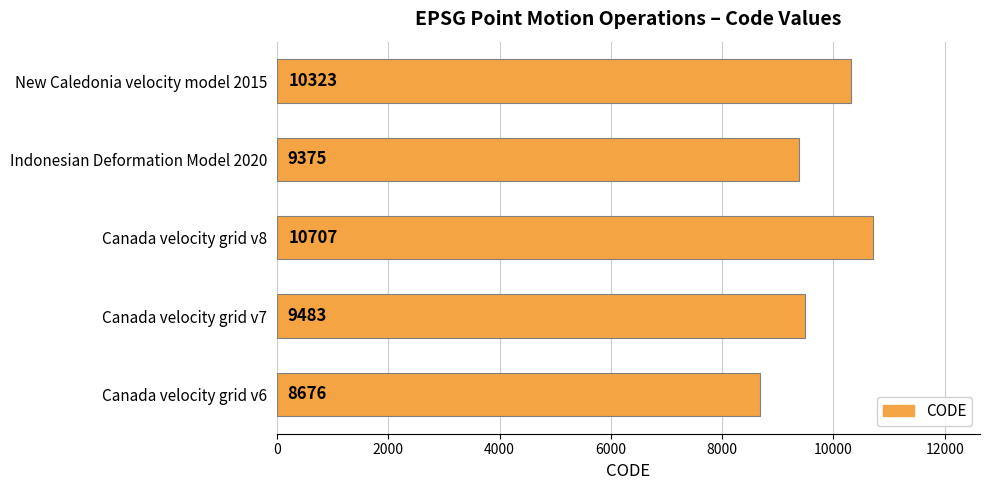

Reading bottom to top, what are all the values shown in this chart?

8676	9483	10707	9375	10323